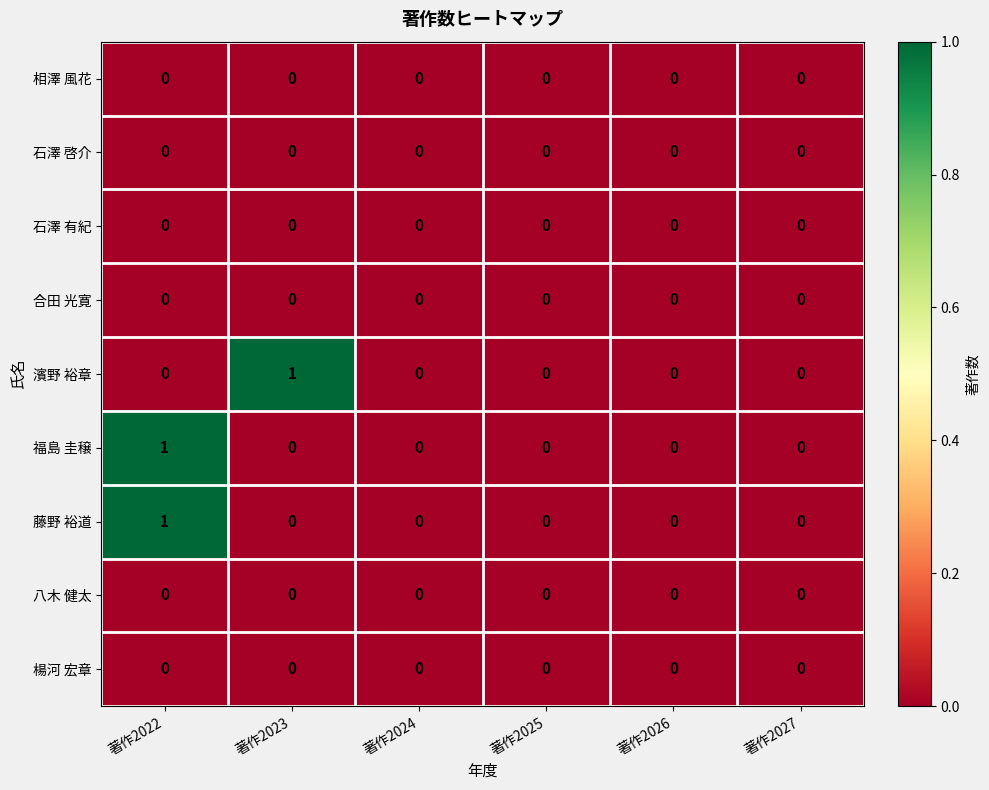

At which category is the sum across all series the highest?

著作2022